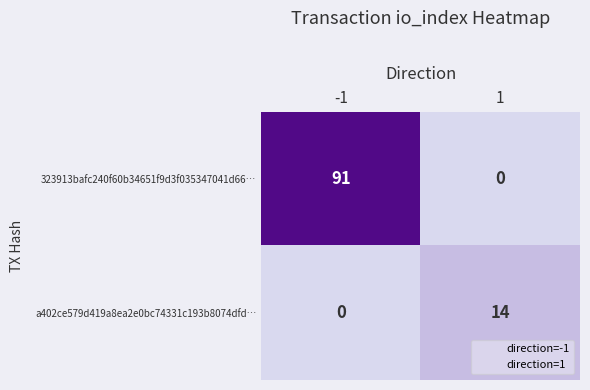

How many series are shown in this chart?

2